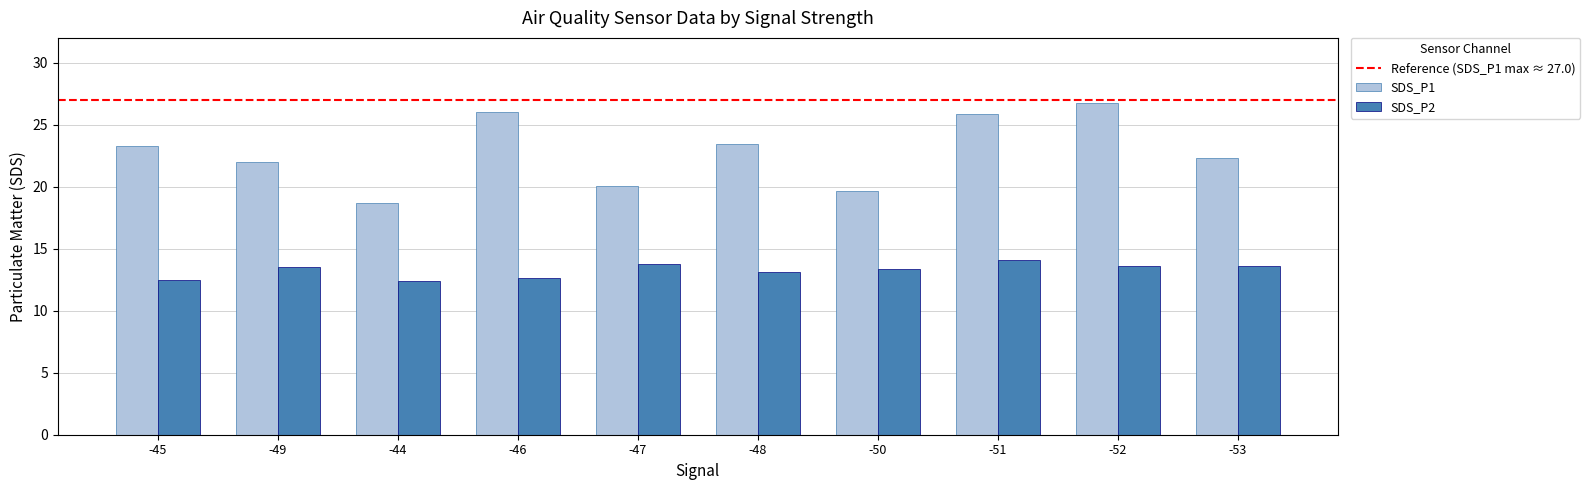

Rank the series by their maximum value, from lowest to highest.

SDS_P2, SDS_P1